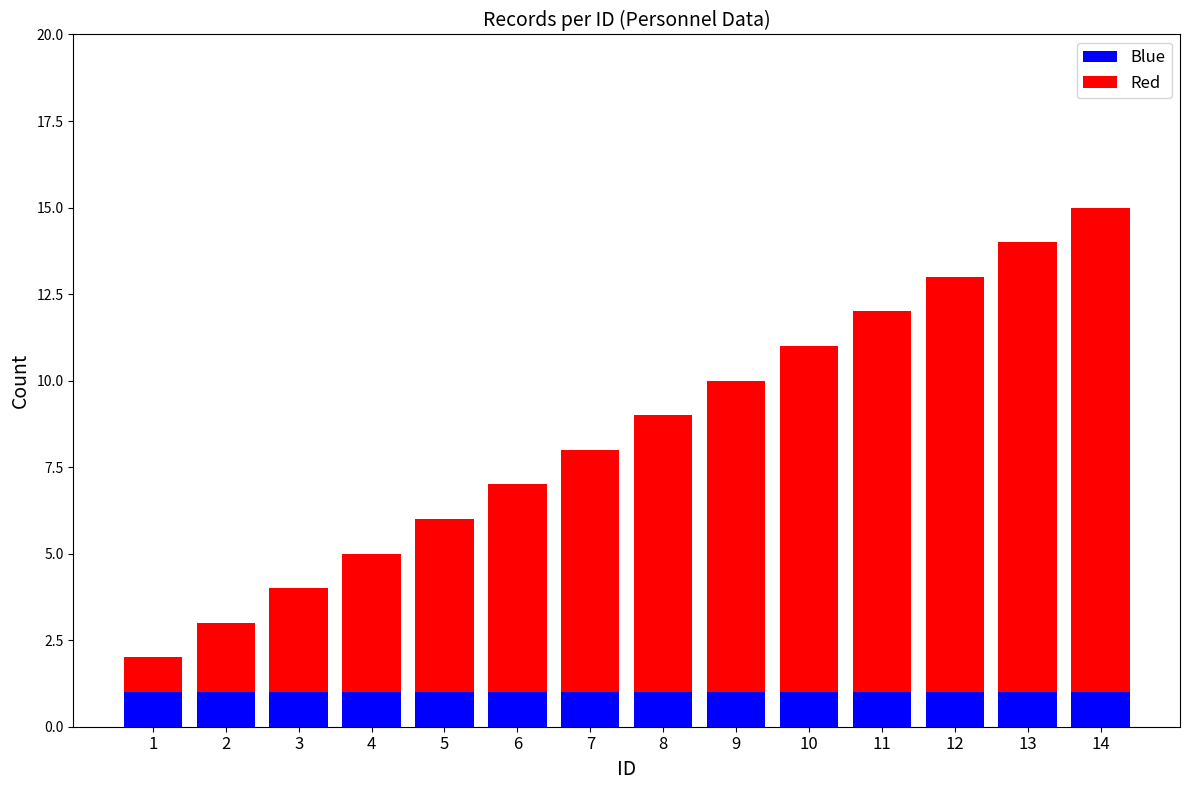

How many data points does each series have?

14